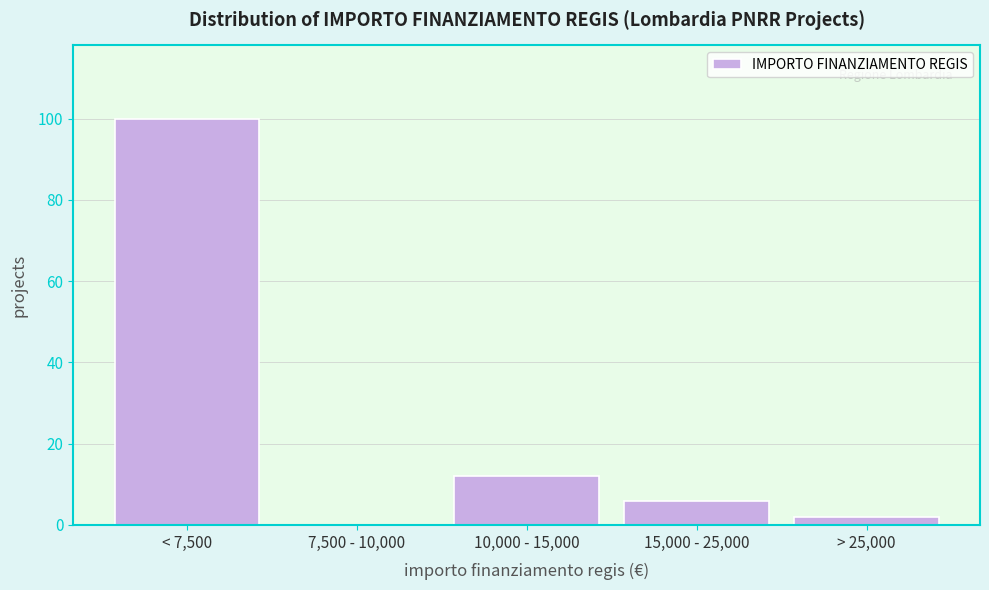

Reading left to right, extract all data points from this chart.

< 7,500=100	7,500 - 10,000=0	10,000 - 15,000=12	15,000 - 25,000=6	> 25,000=2